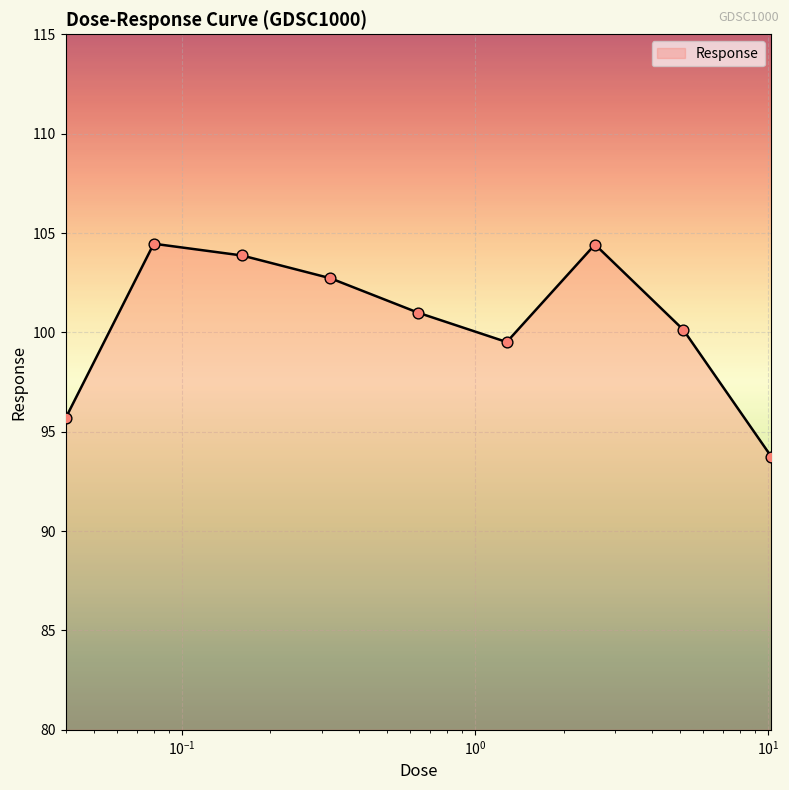

What is the maximum value shown in the chart?

104.5